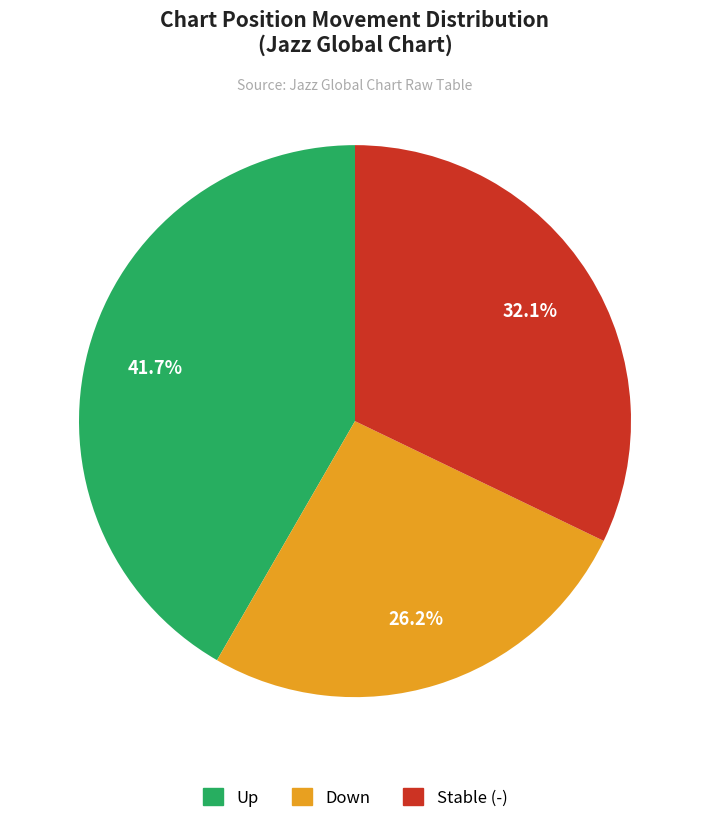

Which slice is the smallest?

Down